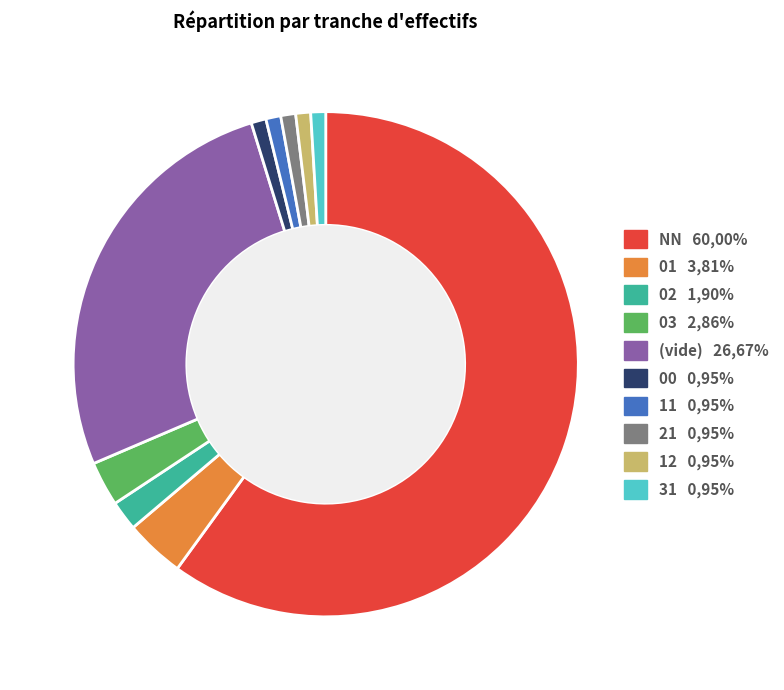

Does any single category account for the majority?

Yes